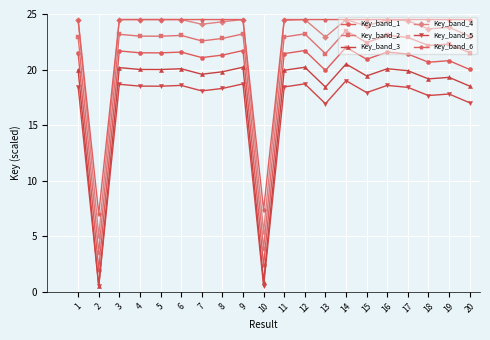

What is the spread (max minus min) of values at 2?

6.5